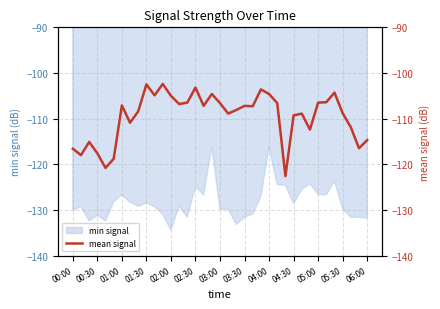

What is the lowest value of the min signal series?

-134.4